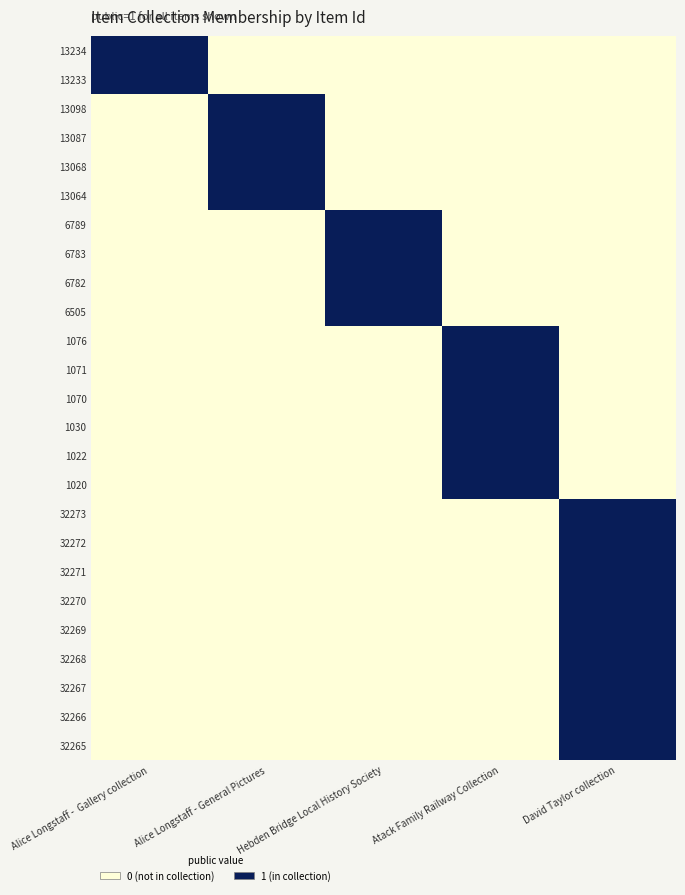

Reading left to right, transcribe all the data shown in this chart.

13234: Alice Longstaff -  Gallery collection=1	Alice Longstaff - General Pictures=0	Hebden Bridge Local History Society=0	Atack Family Railway Collection=0	David Taylor collection=0
13233: Alice Longstaff -  Gallery collection=1	Alice Longstaff - General Pictures=0	Hebden Bridge Local History Society=0	Atack Family Railway Collection=0	David Taylor collection=0
13098: Alice Longstaff -  Gallery collection=0	Alice Longstaff - General Pictures=1	Hebden Bridge Local History Society=0	Atack Family Railway Collection=0	David Taylor collection=0
13087: Alice Longstaff -  Gallery collection=0	Alice Longstaff - General Pictures=1	Hebden Bridge Local History Society=0	Atack Family Railway Collection=0	David Taylor collection=0
13068: Alice Longstaff -  Gallery collection=0	Alice Longstaff - General Pictures=1	Hebden Bridge Local History Society=0	Atack Family Railway Collection=0	David Taylor collection=0
13064: Alice Longstaff -  Gallery collection=0	Alice Longstaff - General Pictures=1	Hebden Bridge Local History Society=0	Atack Family Railway Collection=0	David Taylor collection=0
6789: Alice Longstaff -  Gallery collection=0	Alice Longstaff - General Pictures=0	Hebden Bridge Local History Society=1	Atack Family Railway Collection=0	David Taylor collection=0
6783: Alice Longstaff -  Gallery collection=0	Alice Longstaff - General Pictures=0	Hebden Bridge Local History Society=1	Atack Family Railway Collection=0	David Taylor collection=0
6782: Alice Longstaff -  Gallery collection=0	Alice Longstaff - General Pictures=0	Hebden Bridge Local History Society=1	Atack Family Railway Collection=0	David Taylor collection=0
6505: Alice Longstaff -  Gallery collection=0	Alice Longstaff - General Pictures=0	Hebden Bridge Local History Society=1	Atack Family Railway Collection=0	David Taylor collection=0
1076: Alice Longstaff -  Gallery collection=0	Alice Longstaff - General Pictures=0	Hebden Bridge Local History Society=0	Atack Family Railway Collection=1	David Taylor collection=0
1071: Alice Longstaff -  Gallery collection=0	Alice Longstaff - General Pictures=0	Hebden Bridge Local History Society=0	Atack Family Railway Collection=1	David Taylor collection=0
1070: Alice Longstaff -  Gallery collection=0	Alice Longstaff - General Pictures=0	Hebden Bridge Local History Society=0	Atack Family Railway Collection=1	David Taylor collection=0
1030: Alice Longstaff -  Gallery collection=0	Alice Longstaff - General Pictures=0	Hebden Bridge Local History Society=0	Atack Family Railway Collection=1	David Taylor collection=0
1022: Alice Longstaff -  Gallery collection=0	Alice Longstaff - General Pictures=0	Hebden Bridge Local History Society=0	Atack Family Railway Collection=1	David Taylor collection=0
1020: Alice Longstaff -  Gallery collection=0	Alice Longstaff - General Pictures=0	Hebden Bridge Local History Society=0	Atack Family Railway Collection=1	David Taylor collection=0
32273: Alice Longstaff -  Gallery collection=0	Alice Longstaff - General Pictures=0	Hebden Bridge Local History Society=0	Atack Family Railway Collection=0	David Taylor collection=1
32272: Alice Longstaff -  Gallery collection=0	Alice Longstaff - General Pictures=0	Hebden Bridge Local History Society=0	Atack Family Railway Collection=0	David Taylor collection=1
32271: Alice Longstaff -  Gallery collection=0	Alice Longstaff - General Pictures=0	Hebden Bridge Local History Society=0	Atack Family Railway Collection=0	David Taylor collection=1
32270: Alice Longstaff -  Gallery collection=0	Alice Longstaff - General Pictures=0	Hebden Bridge Local History Society=0	Atack Family Railway Collection=0	David Taylor collection=1
32269: Alice Longstaff -  Gallery collection=0	Alice Longstaff - General Pictures=0	Hebden Bridge Local History Society=0	Atack Family Railway Collection=0	David Taylor collection=1
32268: Alice Longstaff -  Gallery collection=0	Alice Longstaff - General Pictures=0	Hebden Bridge Local History Society=0	Atack Family Railway Collection=0	David Taylor collection=1
32267: Alice Longstaff -  Gallery collection=0	Alice Longstaff - General Pictures=0	Hebden Bridge Local History Society=0	Atack Family Railway Collection=0	David Taylor collection=1
32266: Alice Longstaff -  Gallery collection=0	Alice Longstaff - General Pictures=0	Hebden Bridge Local History Society=0	Atack Family Railway Collection=0	David Taylor collection=1
32265: Alice Longstaff -  Gallery collection=0	Alice Longstaff - General Pictures=0	Hebden Bridge Local History Society=0	Atack Family Railway Collection=0	David Taylor collection=1